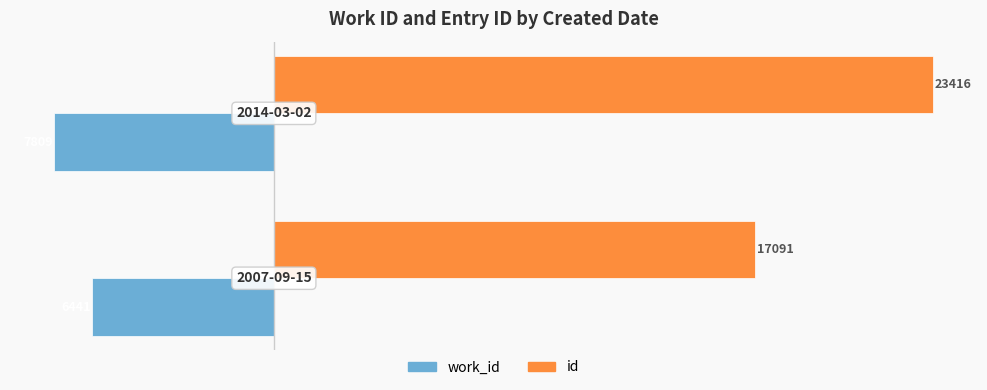

What is the highest value of the work_id series?

-6441